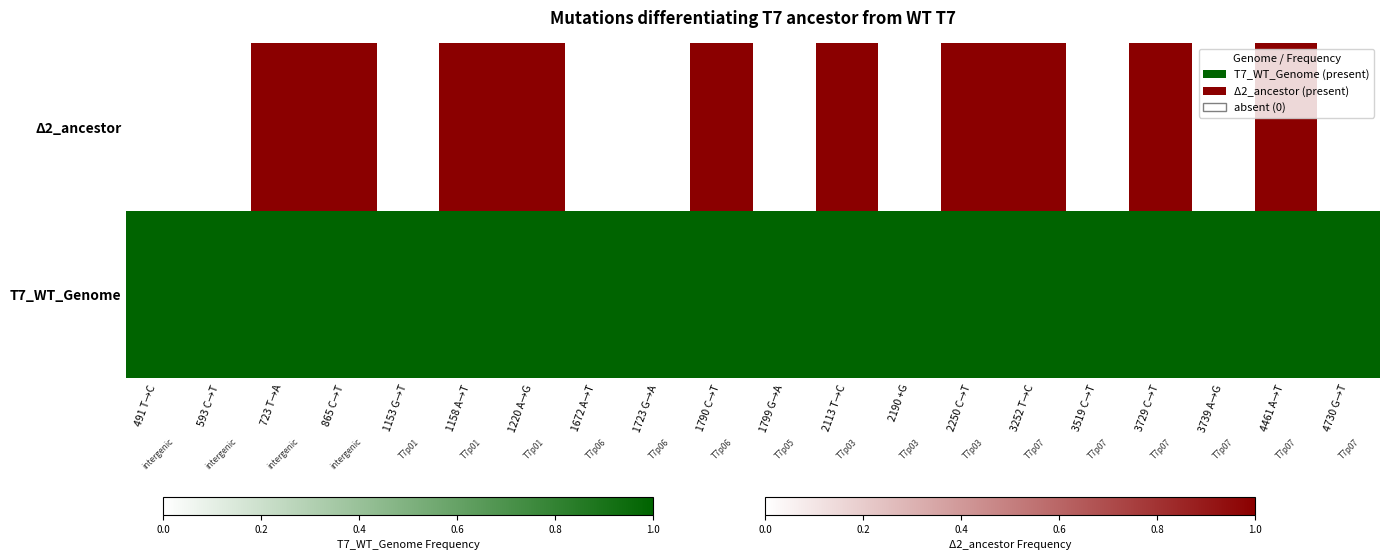

Between 865 C→T and 593 C→T, which is larger?

865 C→T